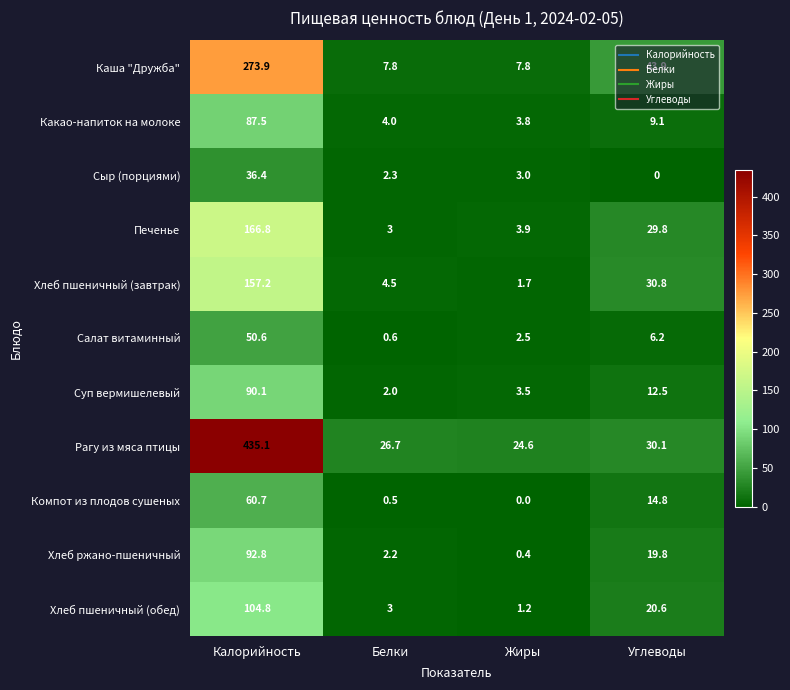

What is the difference between the second highest and minimum values in the Салат витаминный series?

5.6